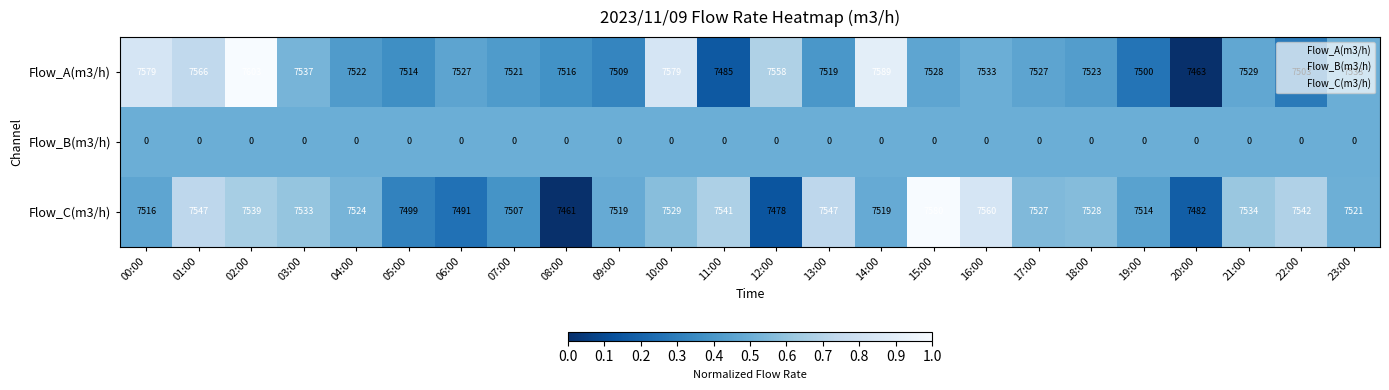

What is the total value across all series at 05:00?

15013